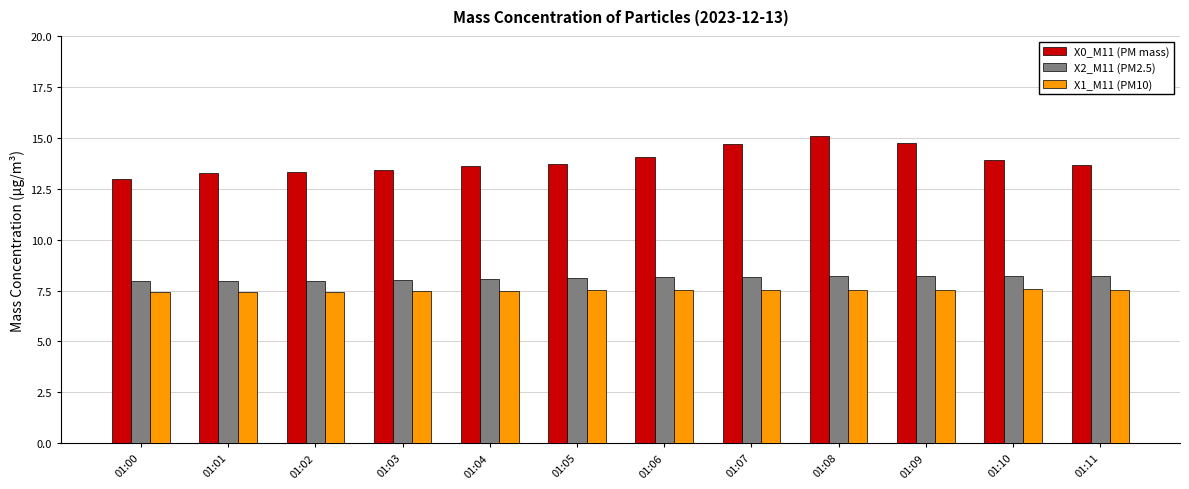

The value of X0_M11 (PM mass) at 01:00 is 13.0. True or false?

True